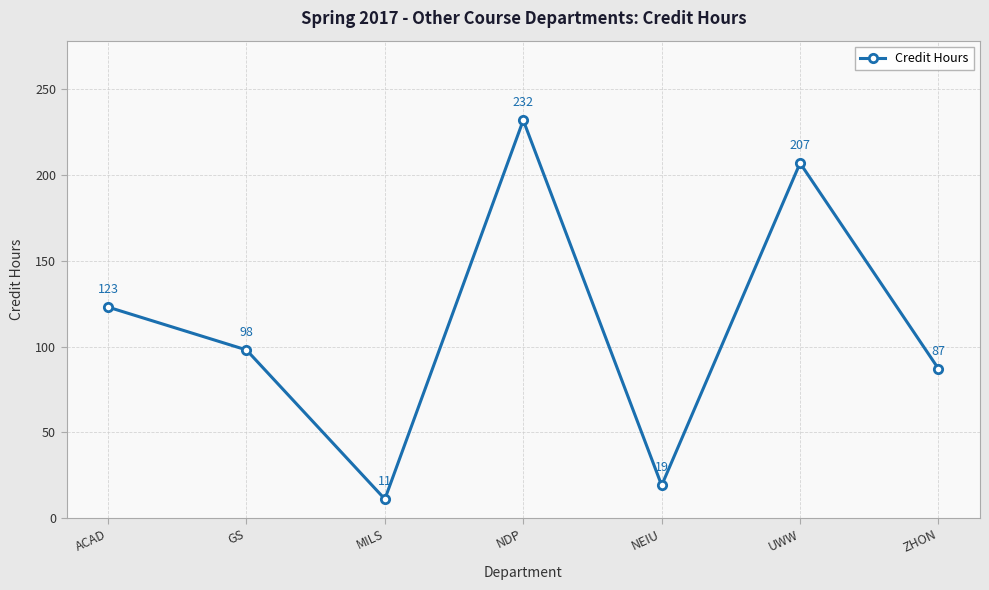

At which category does the data reach its first local valley?

MILS